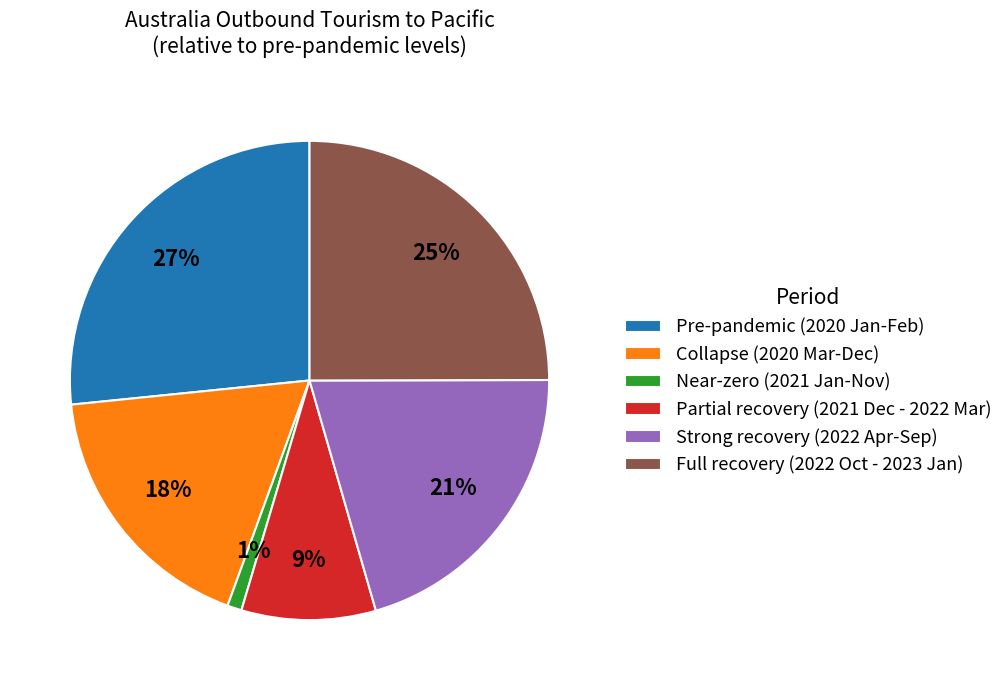

Does Strong recovery (2022 Apr-Sep) account for over 50% of the chart?

No